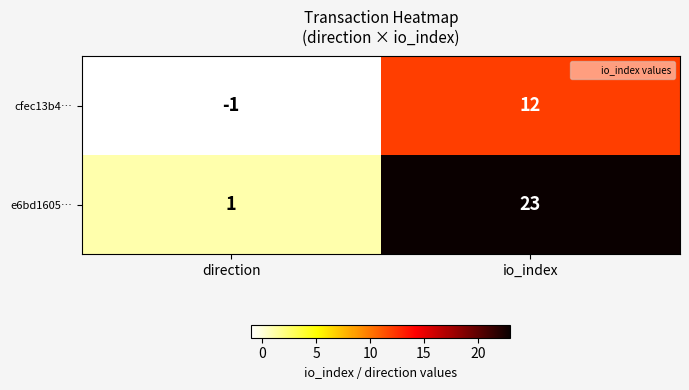

Rank the series at io_index from lowest to highest value.

cfec13b4…, e6bd1605…